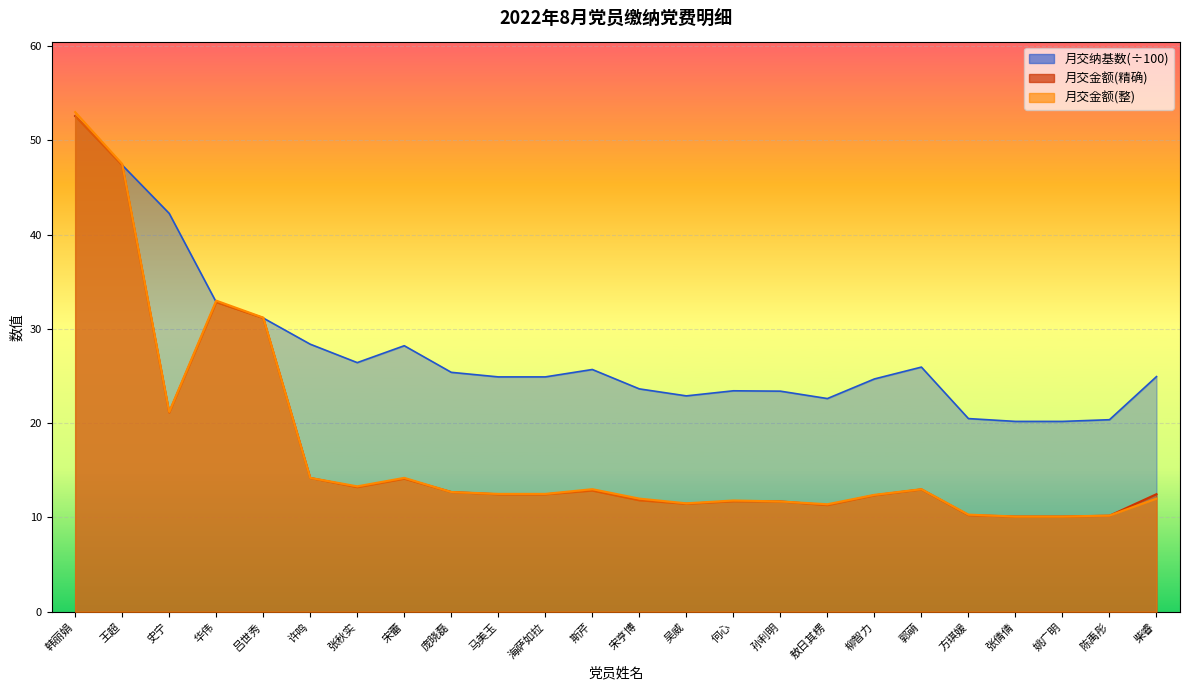

Count the number of categories in the chart.

24